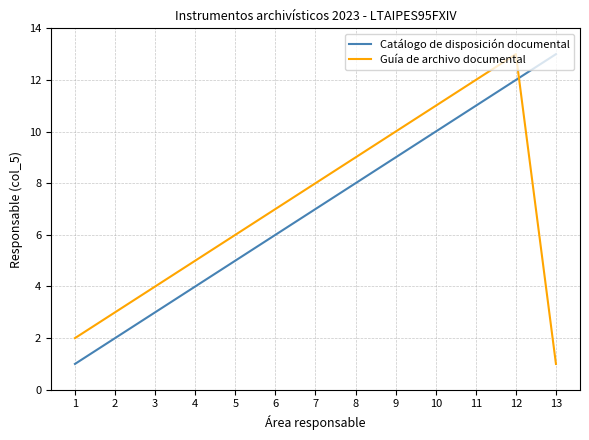

Is the value of Guía de archivo documental at 3 greater than the value of Catálogo de disposición documental at 10?

No